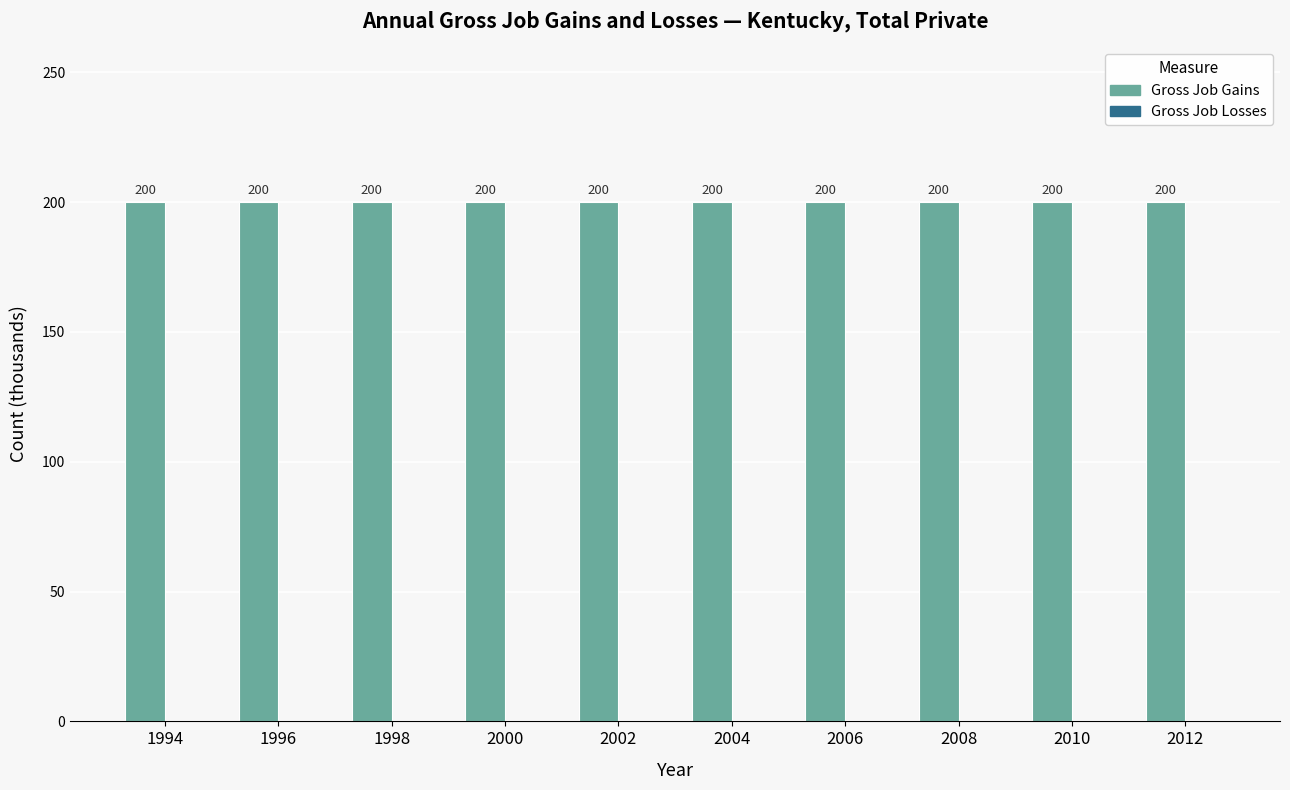

Rank the series at 2002 from lowest to highest value.

Gross Job Losses, Gross Job Gains